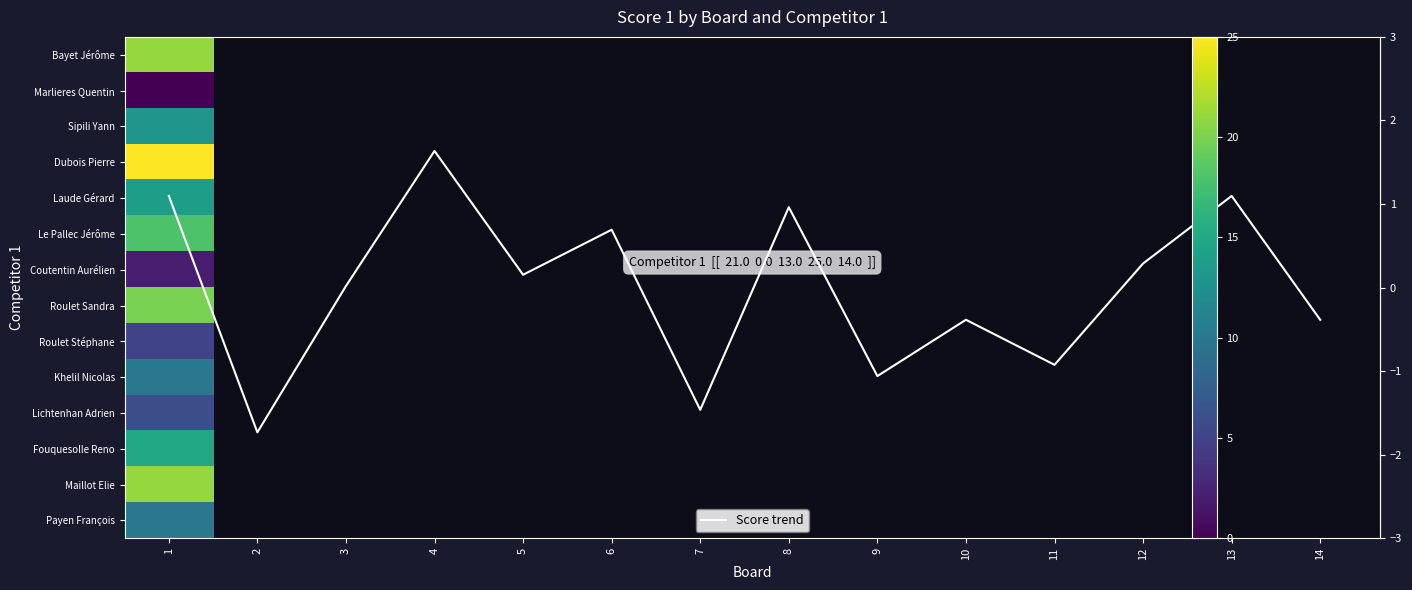

How many values are below zero?

6